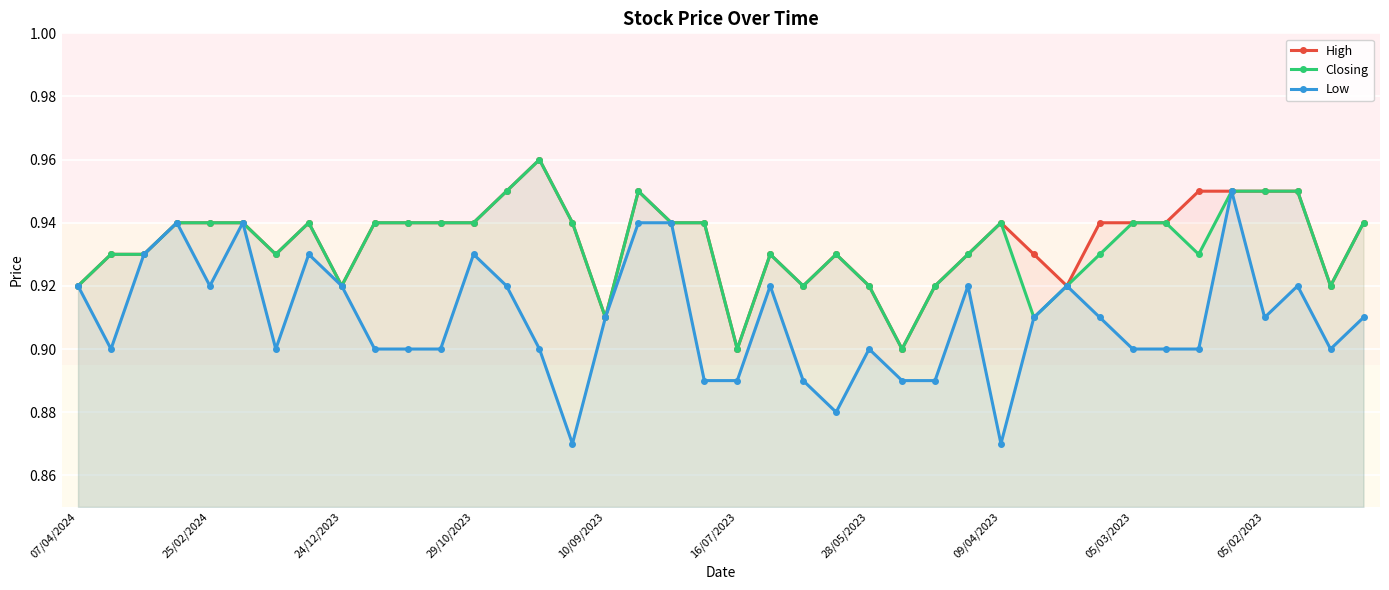

True or false: Closing has a value of 0.4 at 05/03/2023.

False